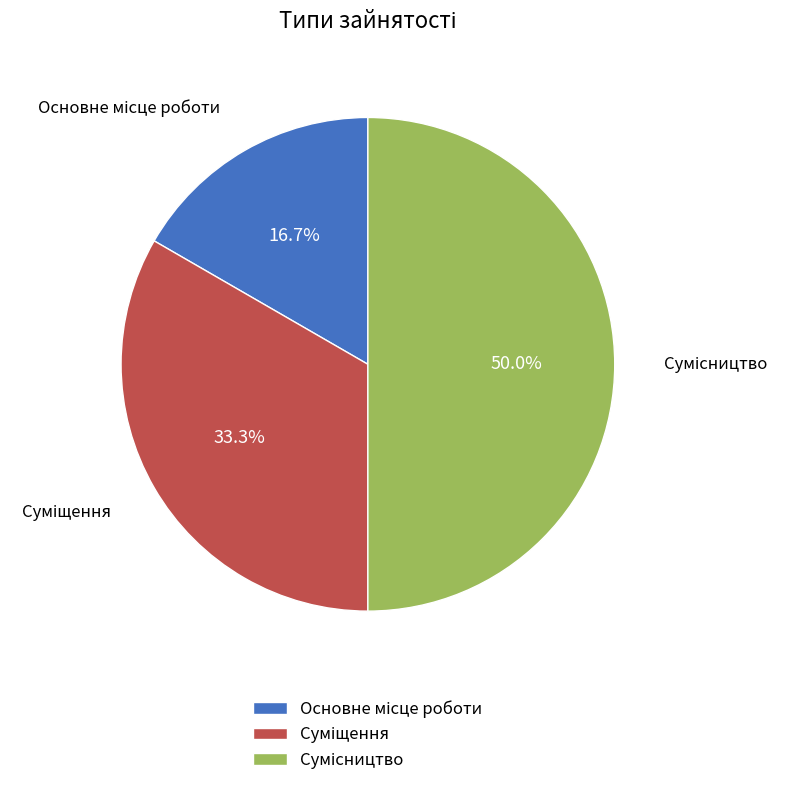

What is the ratio of the value at Основне місце роботи to the value at Суміщення?

0.5